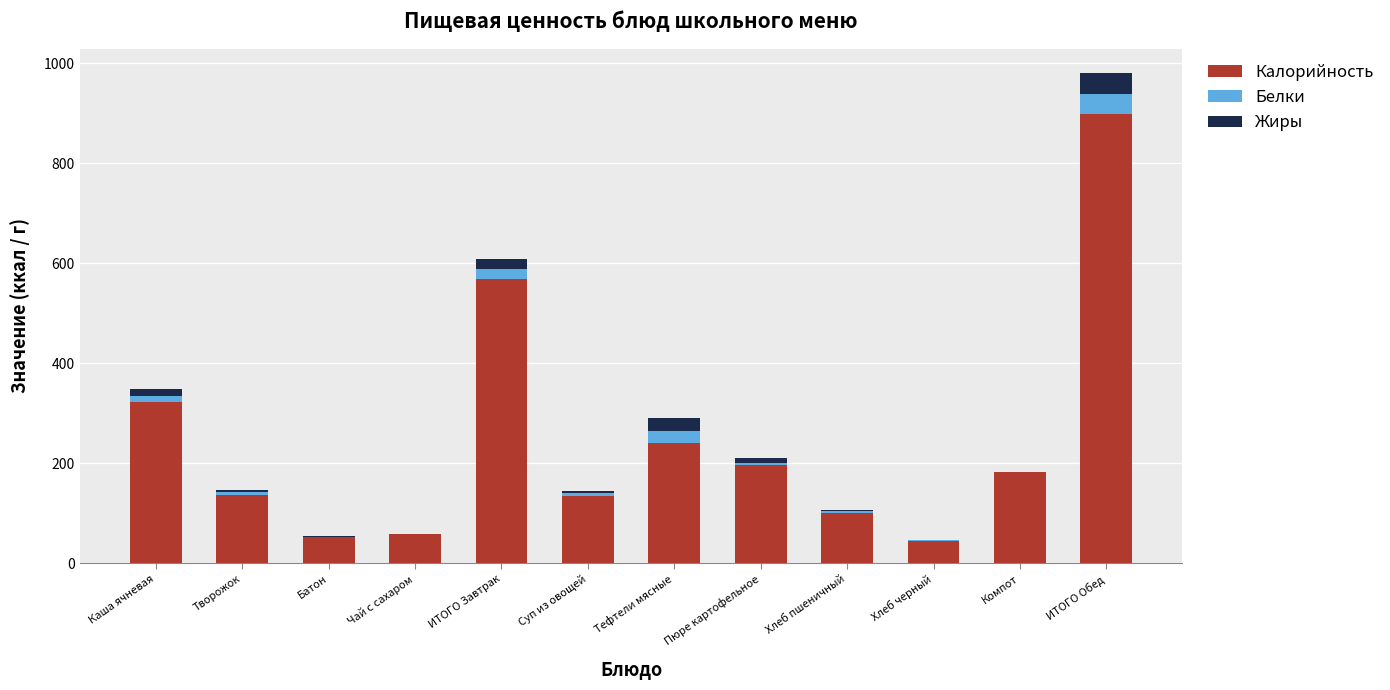

How many data points does each series have?

12